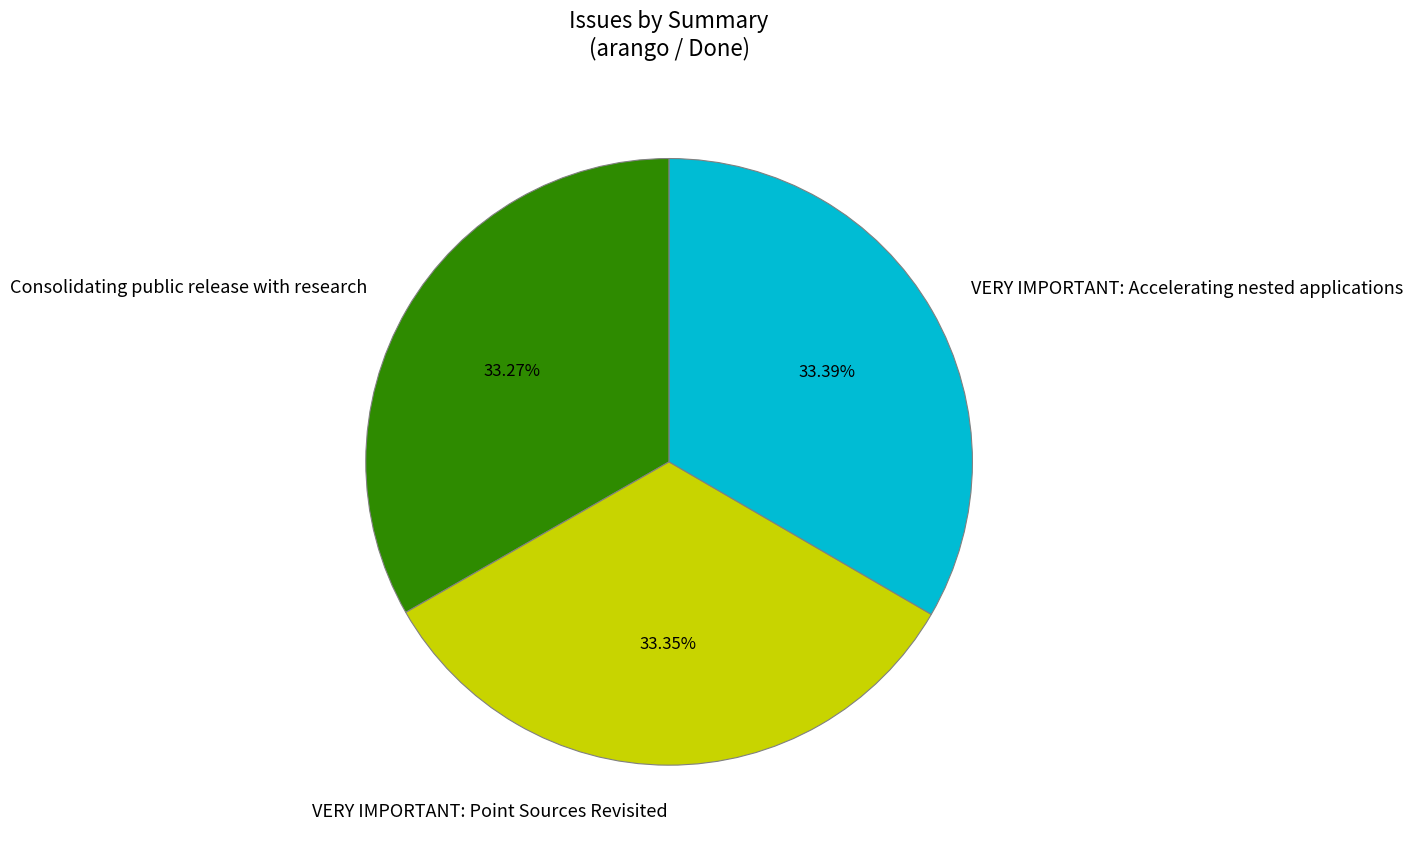

To the nearest percent, what portion does Consolidating public release with research represent?

33%